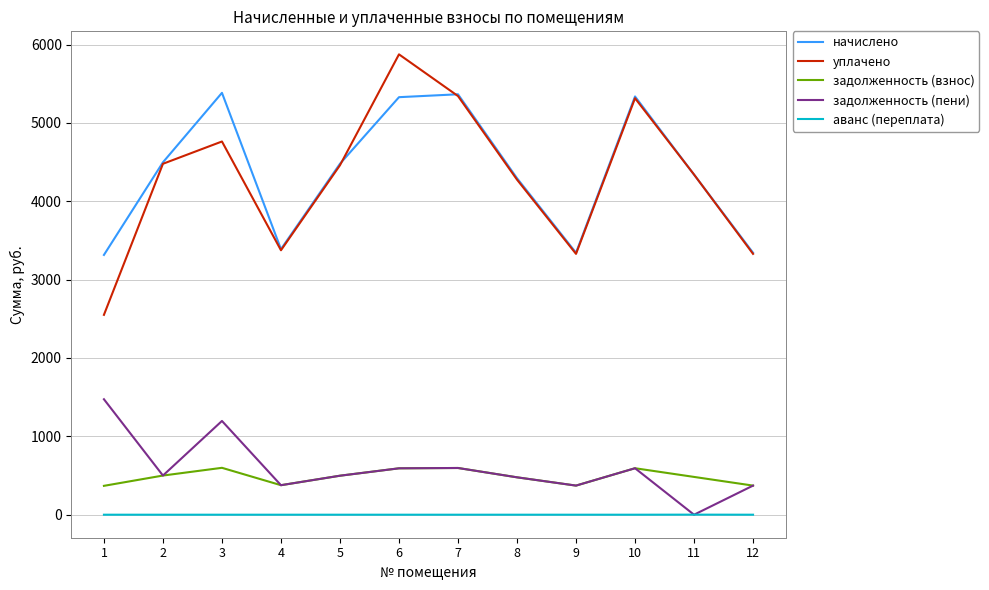

Does the chart have visible grid lines?

Yes